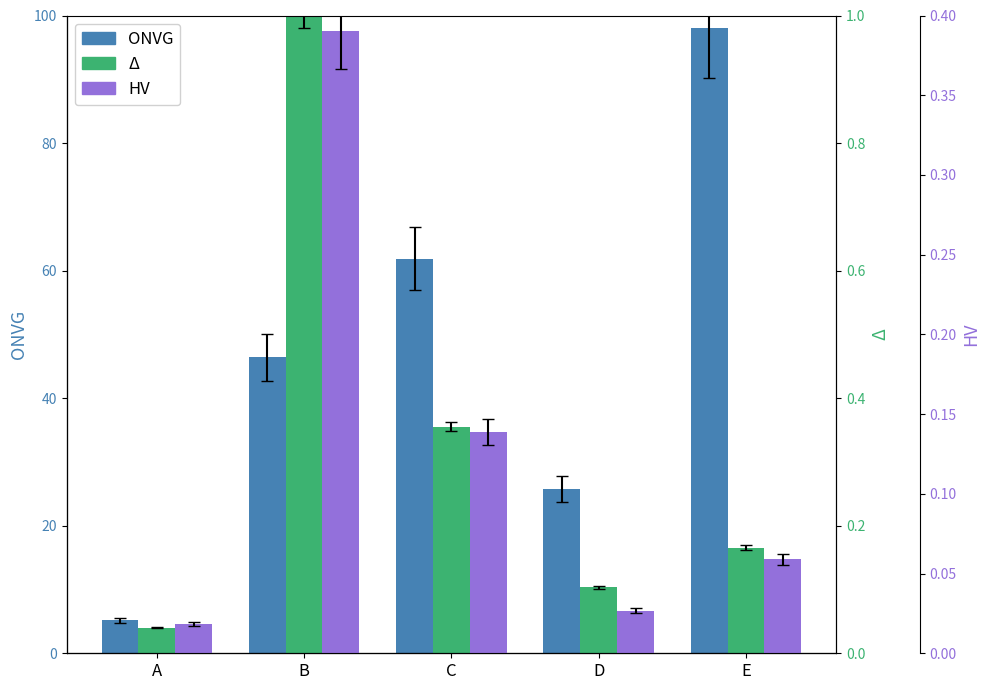

What value does the ONVG series have at E?

98.0